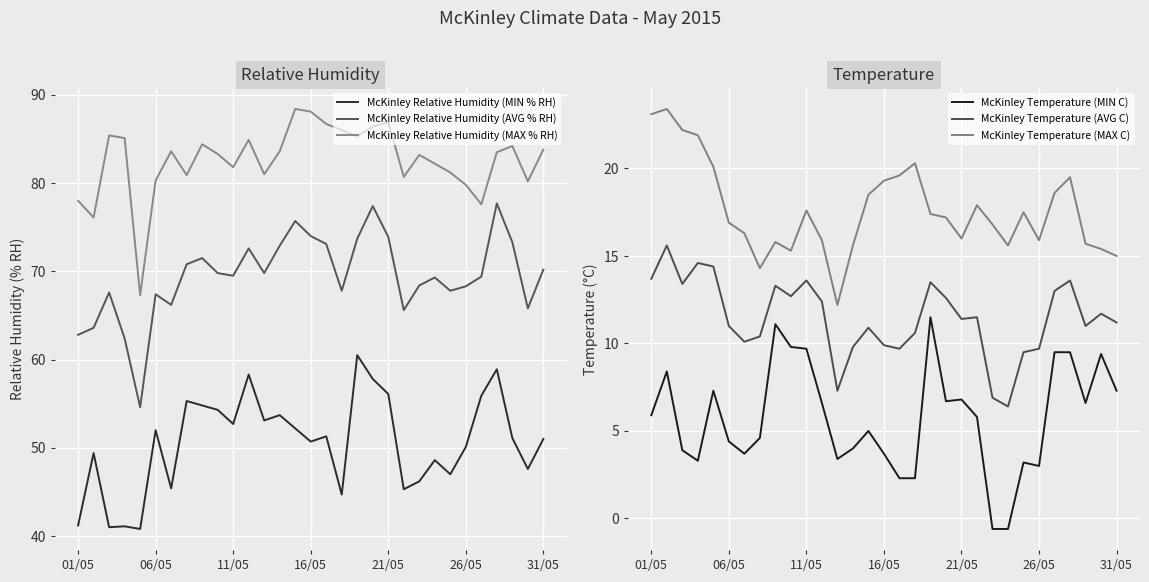

True or false: McKinley Temperature (MIN C) and McKinley Relative Humidity (MIN % RH) intersect in this chart.

False